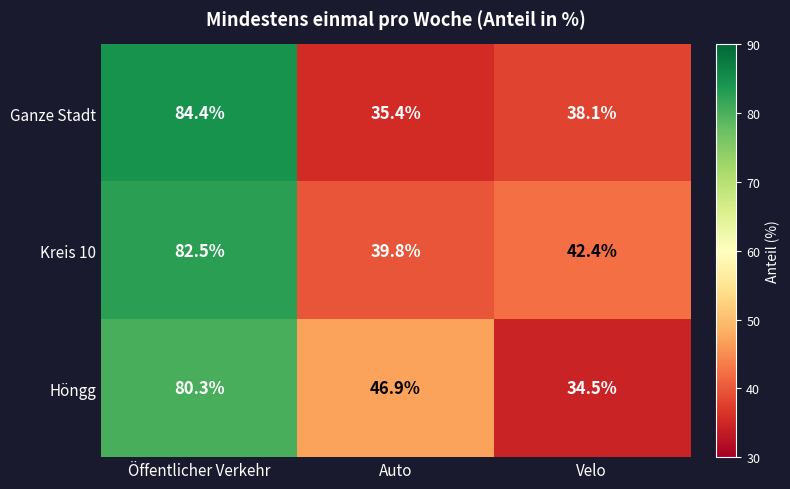

Is it true that Kreis 10 equals 42.4 at Velo?

True